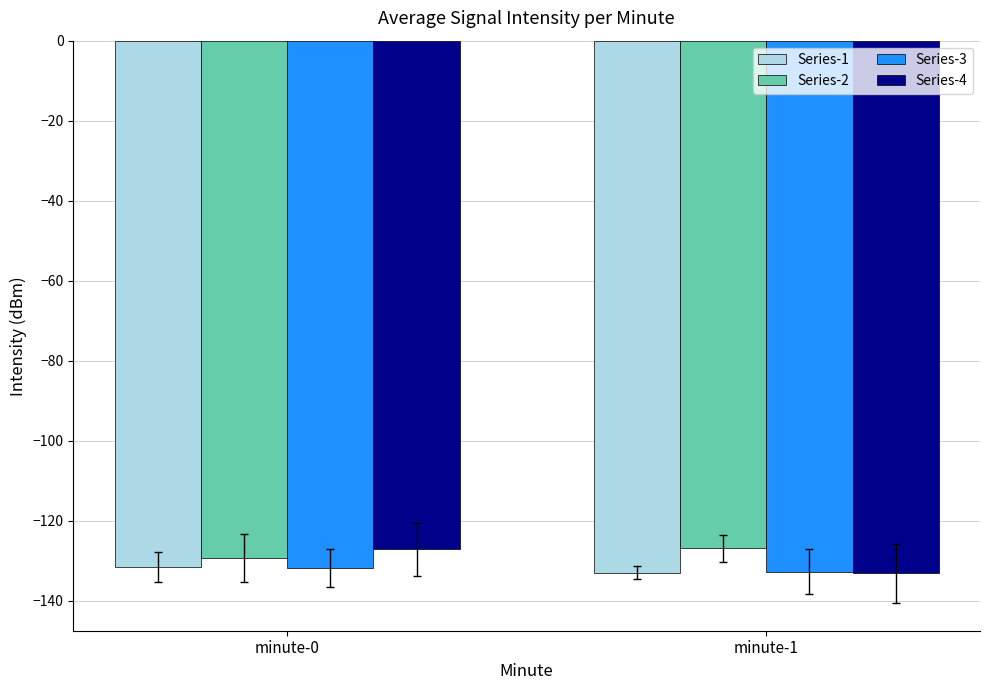

The value of Series-4 at minute-1 is -133.1. True or false?

True